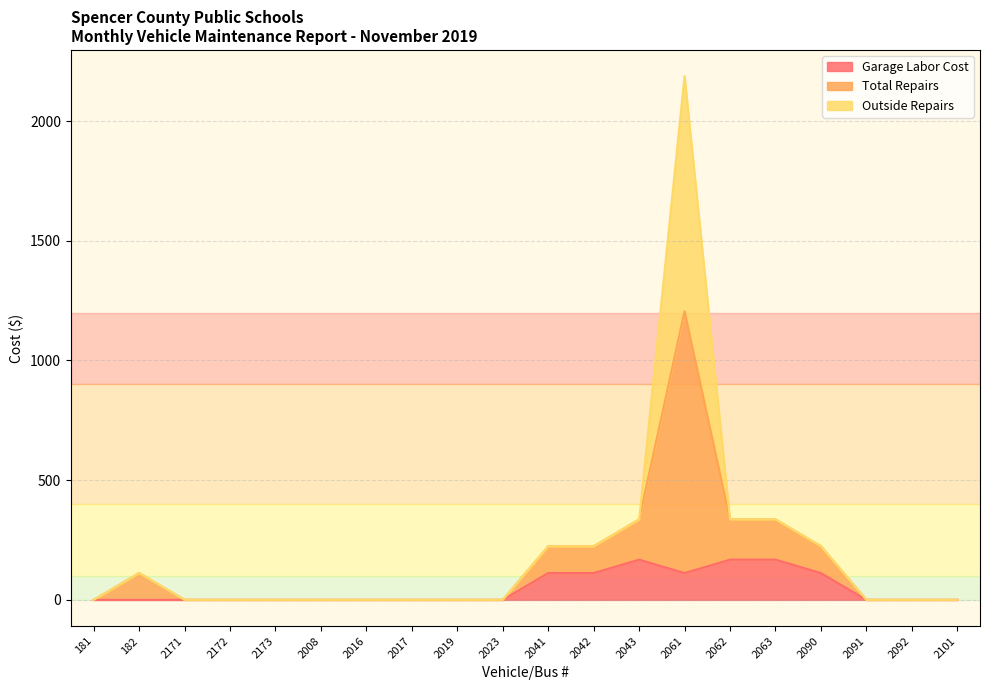

Which series changed the most between 2063 and 2090?

Total Repairs